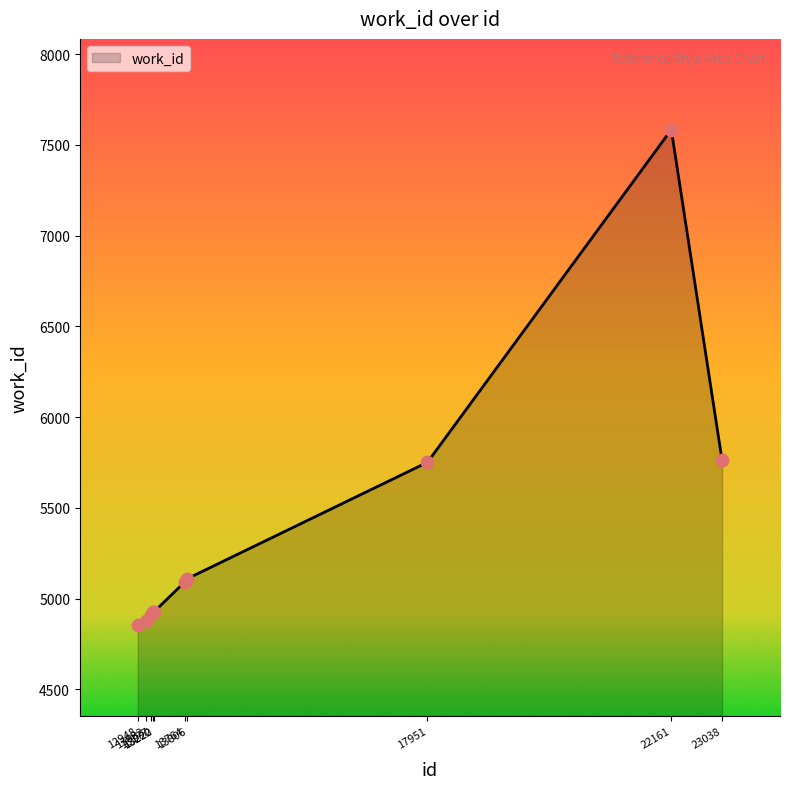

Which has a higher value, 12948 or 22161?

22161